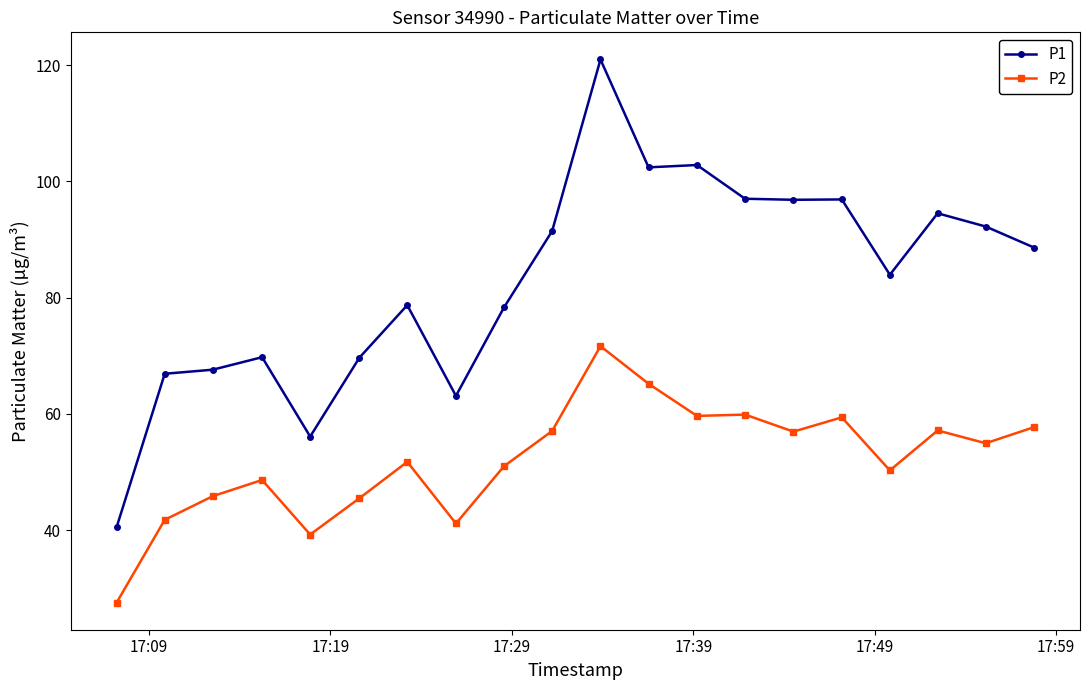

True or false: P1 and P2 intersect in this chart.

False